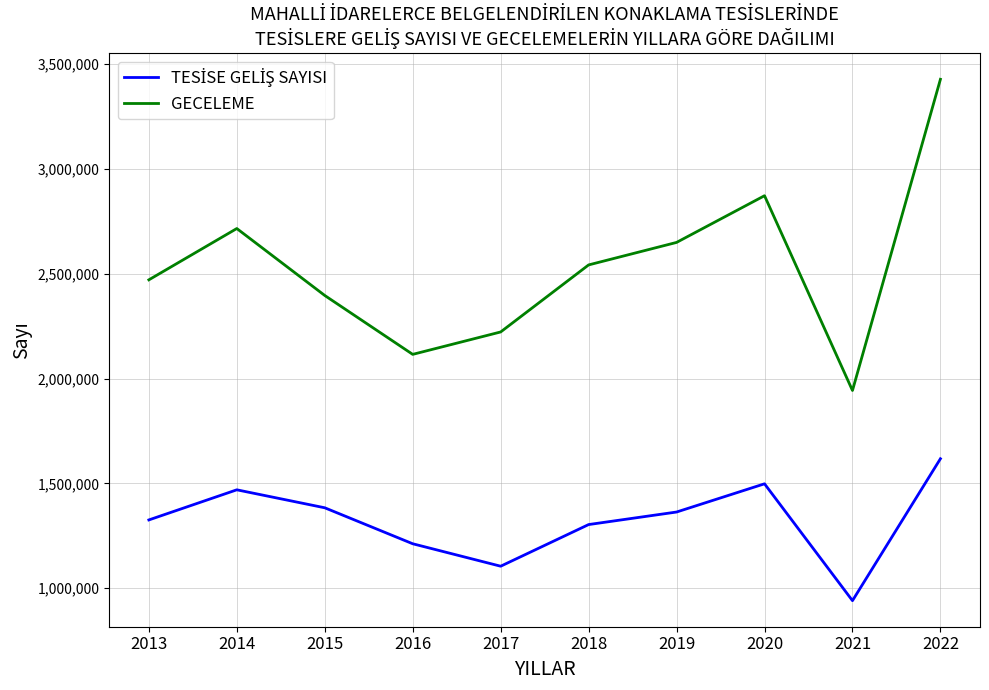

Does the chart have visible grid lines?

Yes